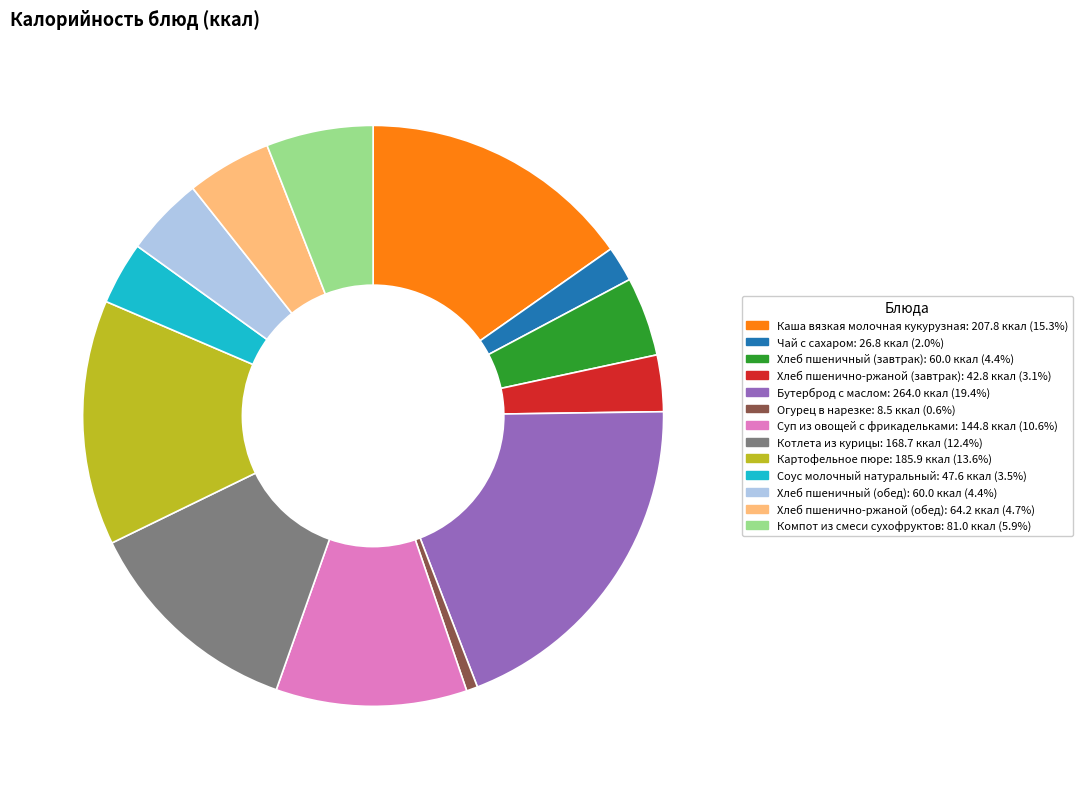

Between Картофельное пюре and Огурец в нарезке, which is larger?

Картофельное пюре